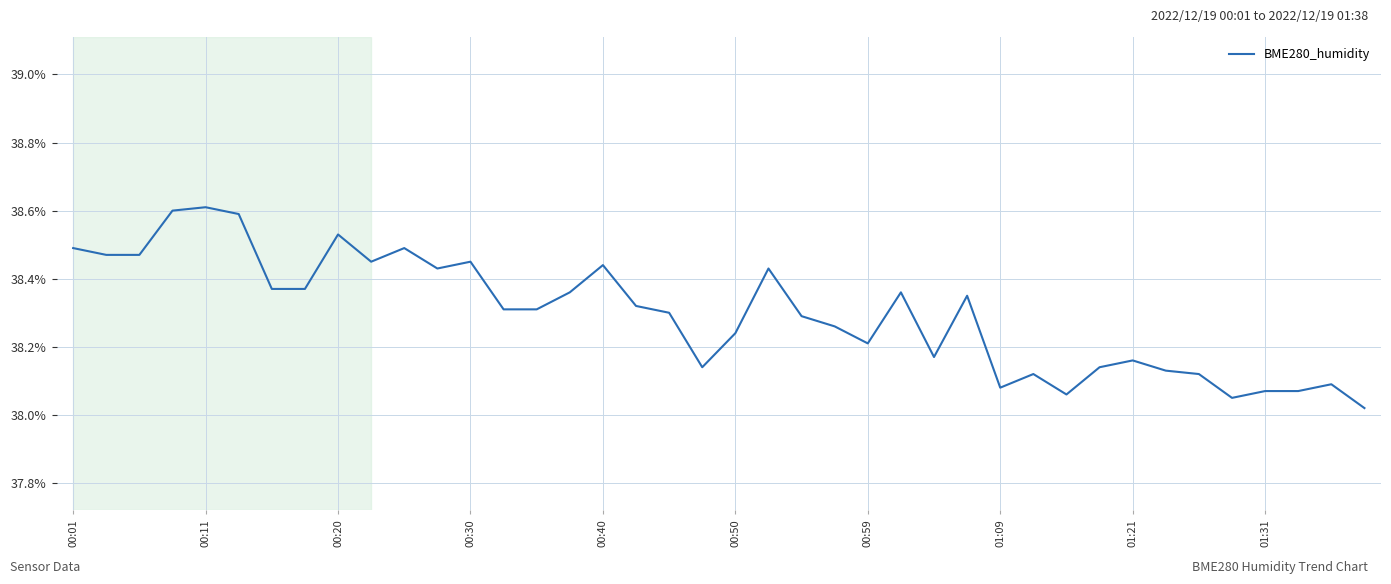

What is the maximum value shown in the chart?

38.6